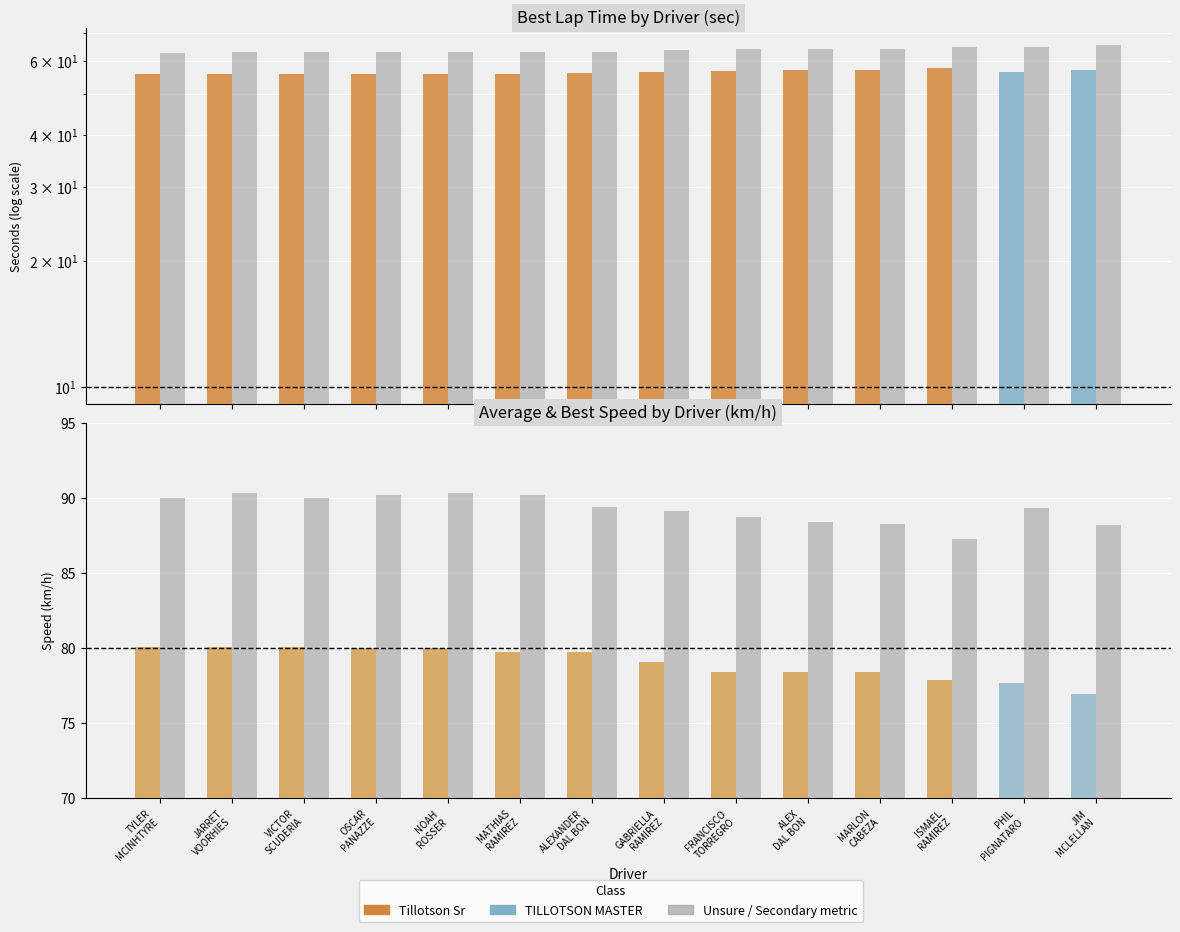

Reading left to right, list all the values displayed in this chart.

Best Lap time: TYLER
MCINHTYRE=56.0	JARRET
VOORHIES=55.8	VICTOR
SCUDERIA=56.0	OSCAR
PANAZZE=55.9	NOAH
ROSSER=55.8	MATHIAS
RAMIREZ=55.9	ALEXANDER
DAL BON=56.4	GABRIELLA
RAMIREZ=56.6	FRANCISCO
TORREGRO=56.8	ALEX
DAL BON=57.0	MARLON
CABEZA=57.1	ISMAEL
RAMIREZ=57.7	PHIL
PIGNATARO=56.4	JIM
MCLELLAN=57.1
Total Time / 10: TYLER
MCINHTYRE=62.9	JARRET
VOORHIES=63.0	VICTOR
SCUDERIA=63.0	OSCAR
PANAZZE=63.0	NOAH
ROSSER=63.0	MATHIAS
RAMIREZ=63.2	ALEXANDER
DAL BON=63.2	GABRIELLA
RAMIREZ=63.7	FRANCISCO
TORREGRO=64.3	ALEX
DAL BON=64.3	MARLON
CABEZA=64.3	ISMAEL
RAMIREZ=64.7	PHIL
PIGNATARO=64.9	JIM
MCLELLAN=65.5
Average Speed: TYLER
MCINHTYRE=80.1	JARRET
VOORHIES=80.1	VICTOR
SCUDERIA=80.1	OSCAR
PANAZZE=80.0	NOAH
ROSSER=80.0	MATHIAS
RAMIREZ=79.8	ALEXANDER
DAL BON=79.7	GABRIELLA
RAMIREZ=79.1	FRANCISCO
TORREGRO=78.4	ALEX
DAL BON=78.4	MARLON
CABEZA=78.4	ISMAEL
RAMIREZ=77.9	PHIL
PIGNATARO=77.7	JIM
MCLELLAN=77.0
Best Speed: TYLER
MCINHTYRE=90.0	JARRET
VOORHIES=90.3	VICTOR
SCUDERIA=90.0	OSCAR
PANAZZE=90.2	NOAH
ROSSER=90.3	MATHIAS
RAMIREZ=90.2	ALEXANDER
DAL BON=89.4	GABRIELLA
RAMIREZ=89.1	FRANCISCO
TORREGRO=88.7	ALEX
DAL BON=88.4	MARLON
CABEZA=88.3	ISMAEL
RAMIREZ=87.3	PHIL
PIGNATARO=89.3	JIM
MCLELLAN=88.2